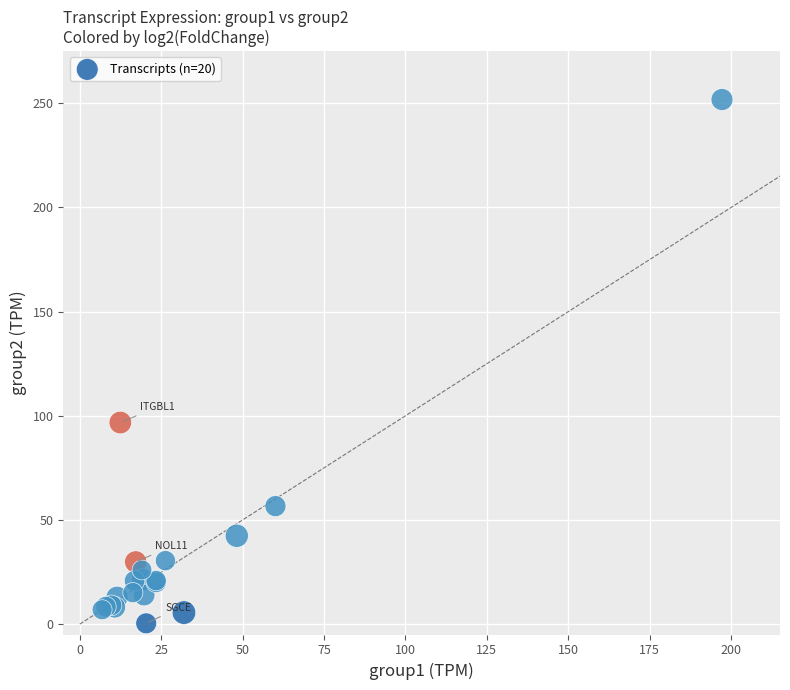

What Y value in the scatter plot is closest to 126?

96.8